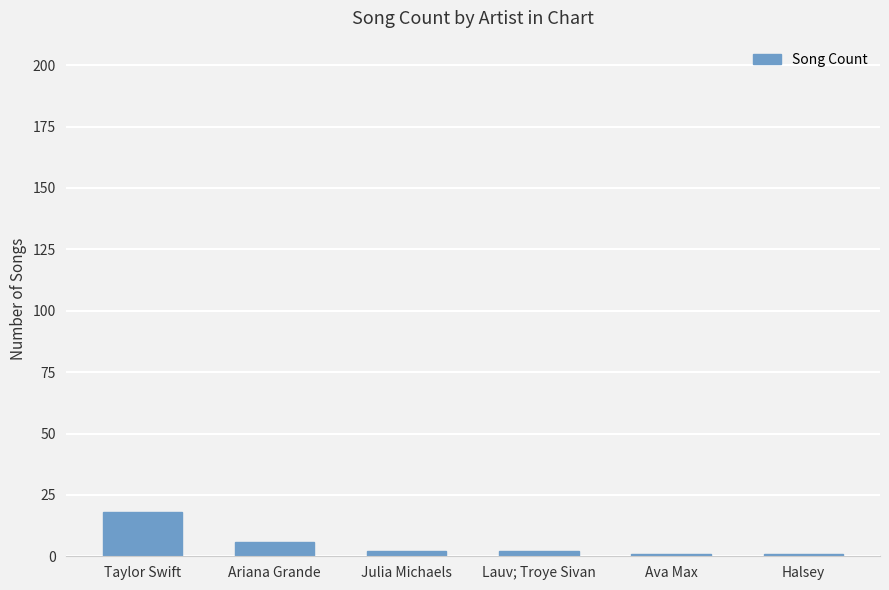

What is the label of the 1st bar from the left?

Taylor Swift